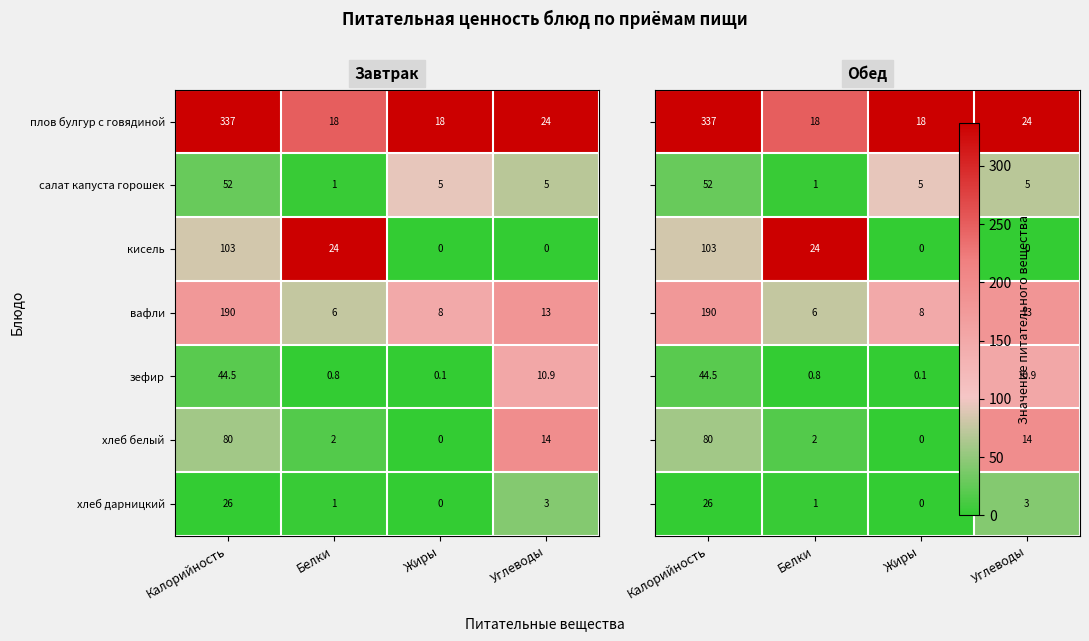

What is the lowest value of the вафли series?

6.0